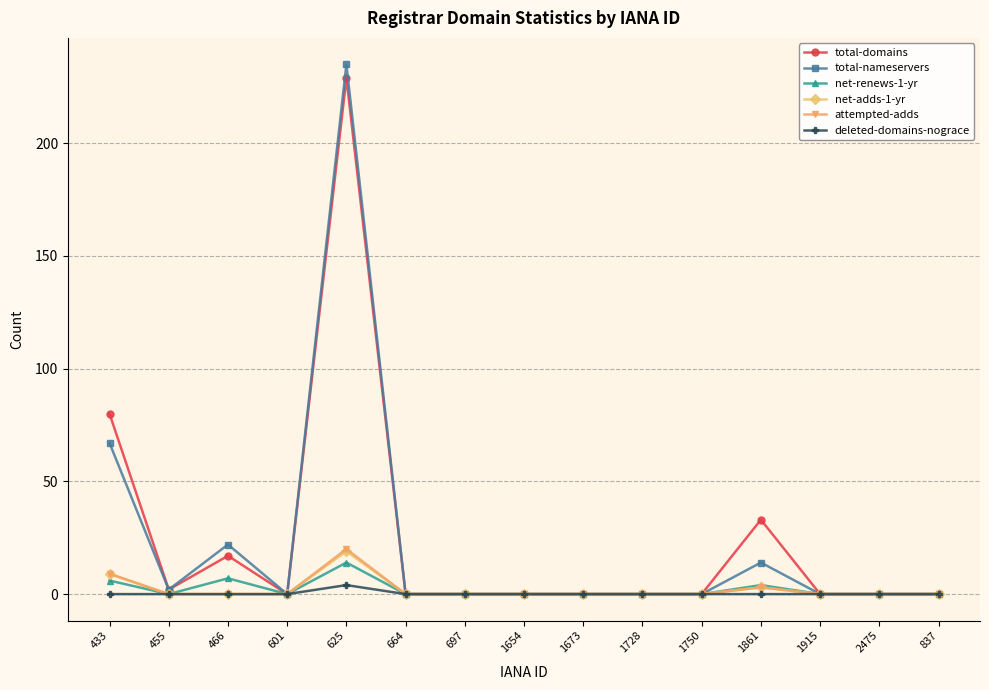

At which category is the sum across all series the highest?

625